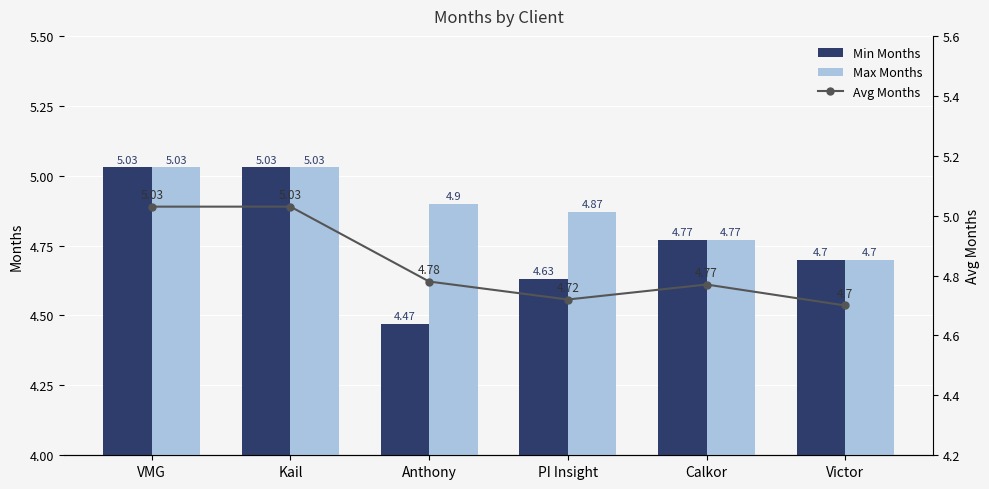

At which label is Avg Months closest to 4?

Victor